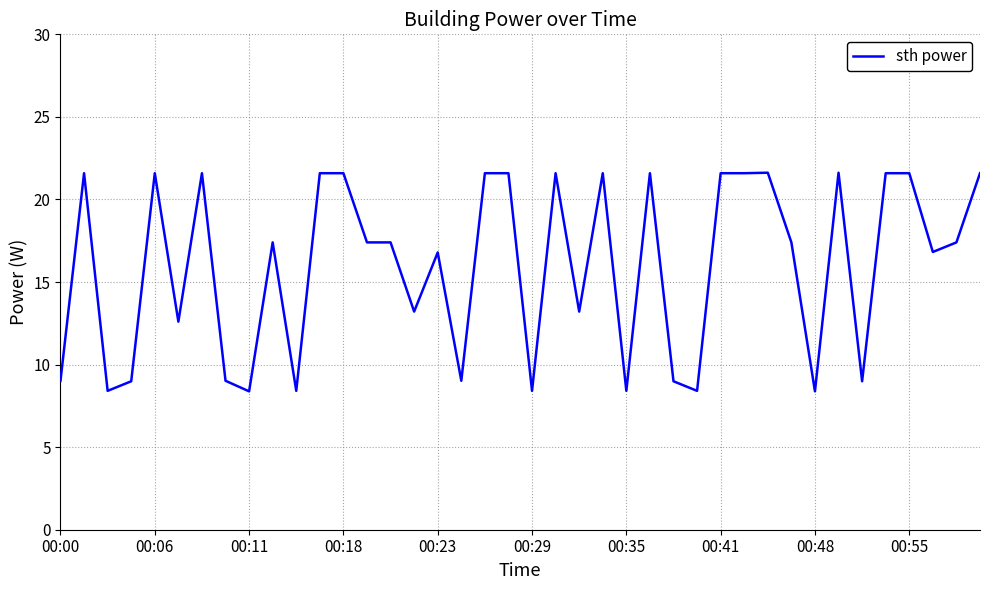

What is the difference between the maximum and minimum values?

13.2